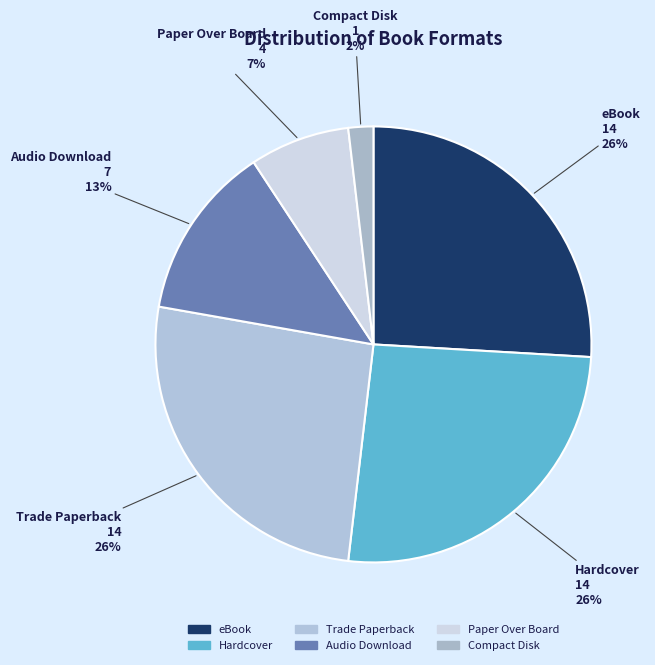

Approximately how many times larger is the value at eBook compared to Hardcover?

1.0